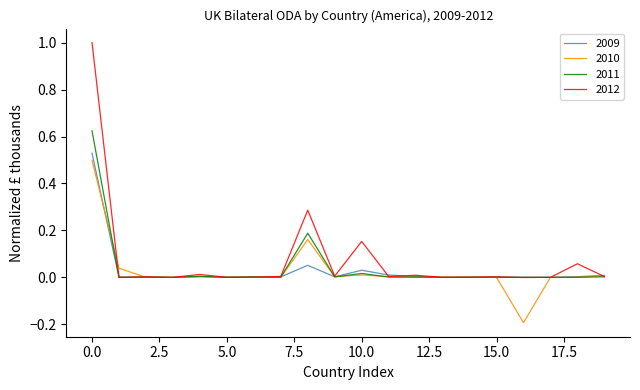

Which series has the widest spread of values?

2012